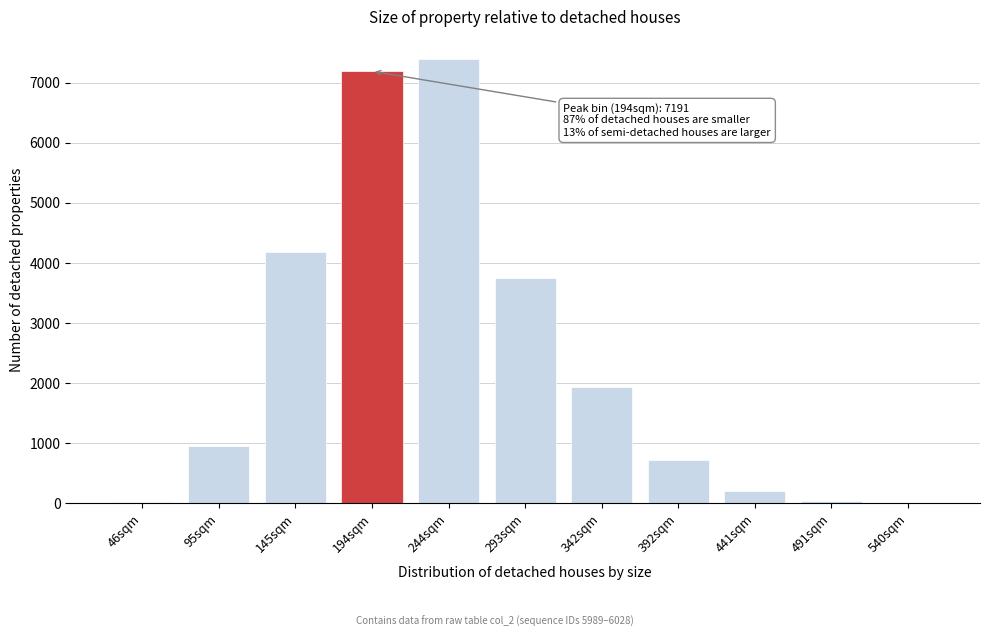

The value at 95sqm is 959.2. True or false?

True